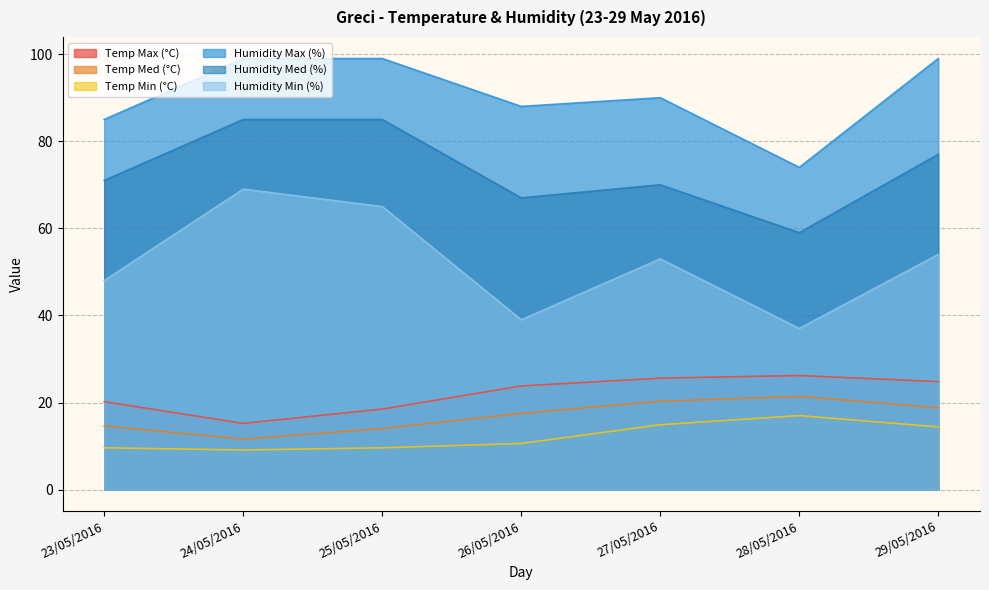

True or false: Temp Min (°C) and Humidity Max (%) intersect in this chart.

False